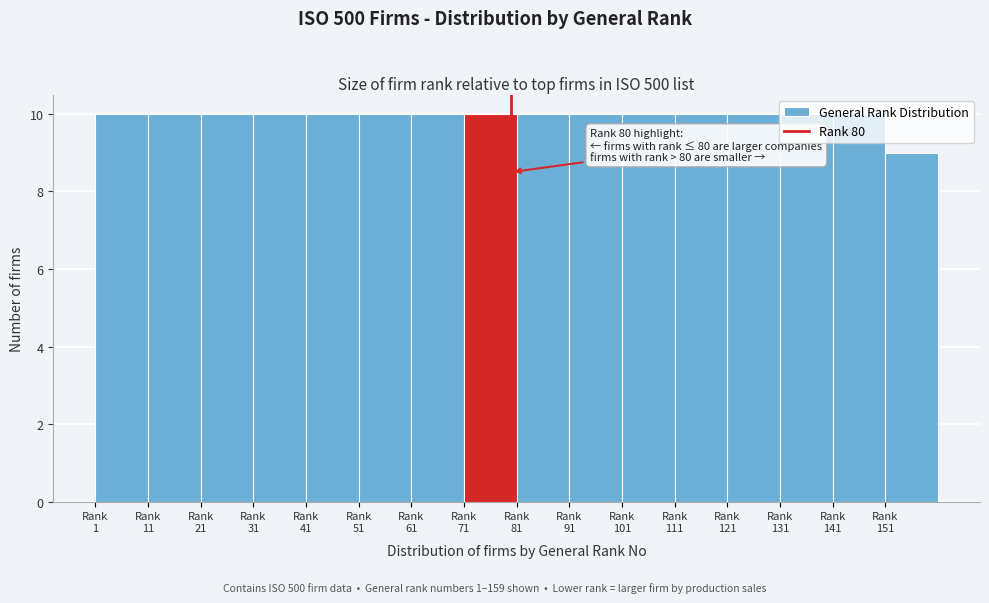

What is the value of the 12th bar from the left?

10